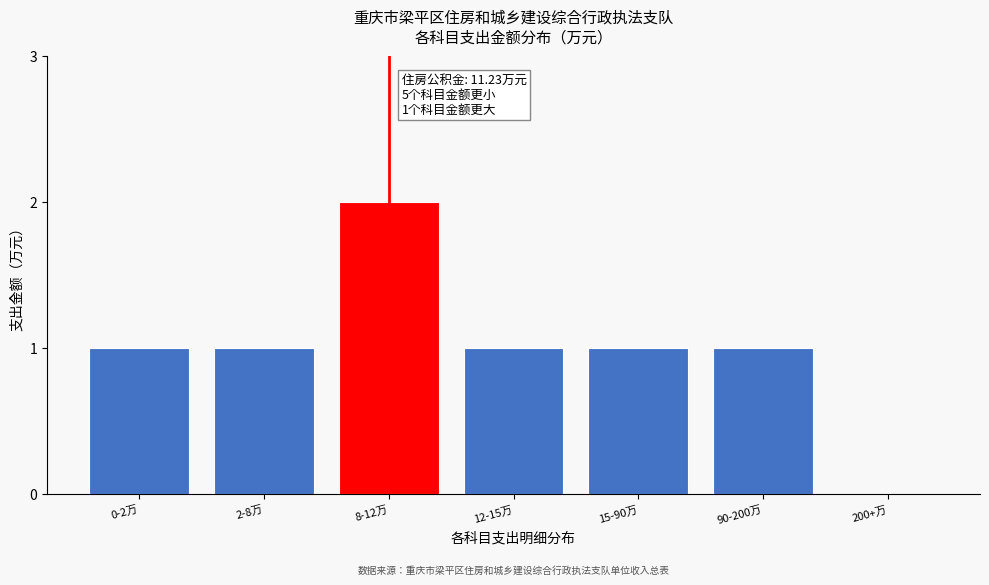

Reading right to left, extract all data points from this chart.

200+万=0	90-200万=1	15-90万=1	12-15万=1	8-12万=2	2-8万=1	0-2万=1